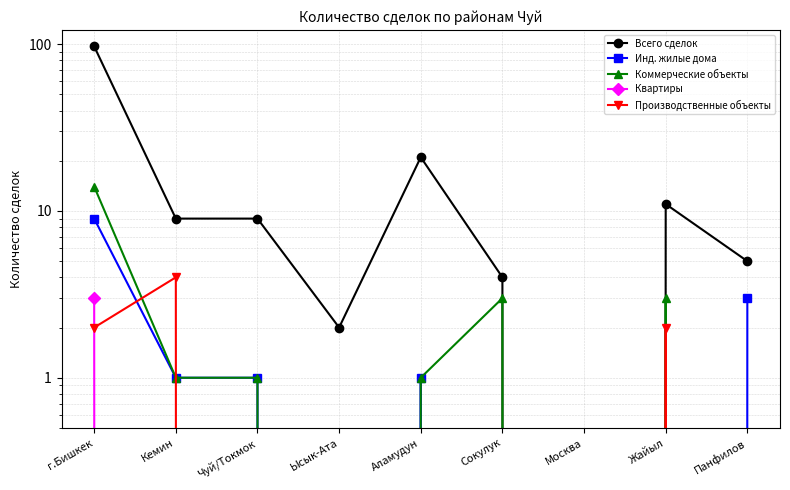

Which series has the widest spread of values?

Всего сделок